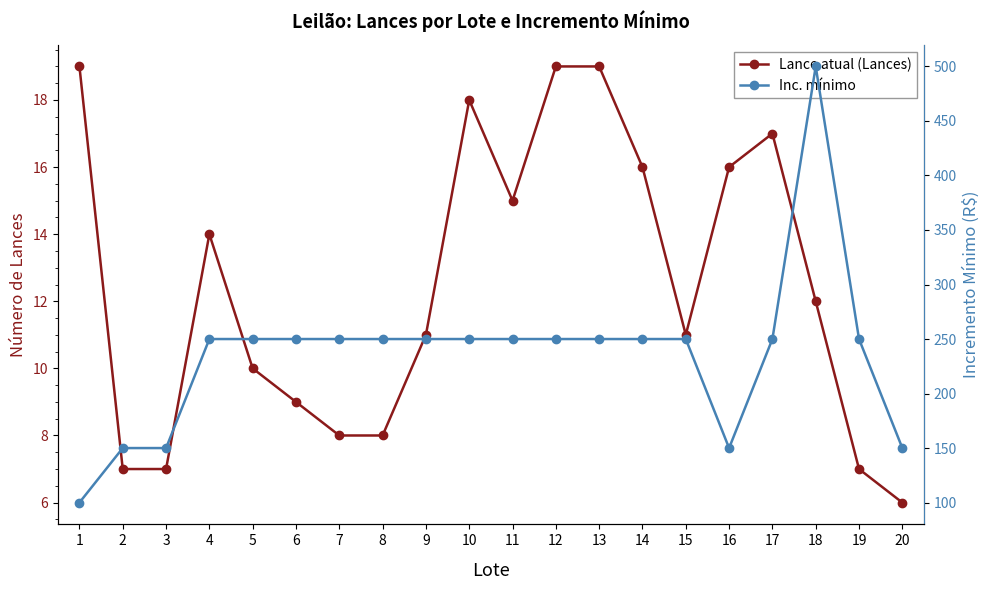

True or false: Lance atual (Lances) and Inc. mínimo intersect in this chart.

False